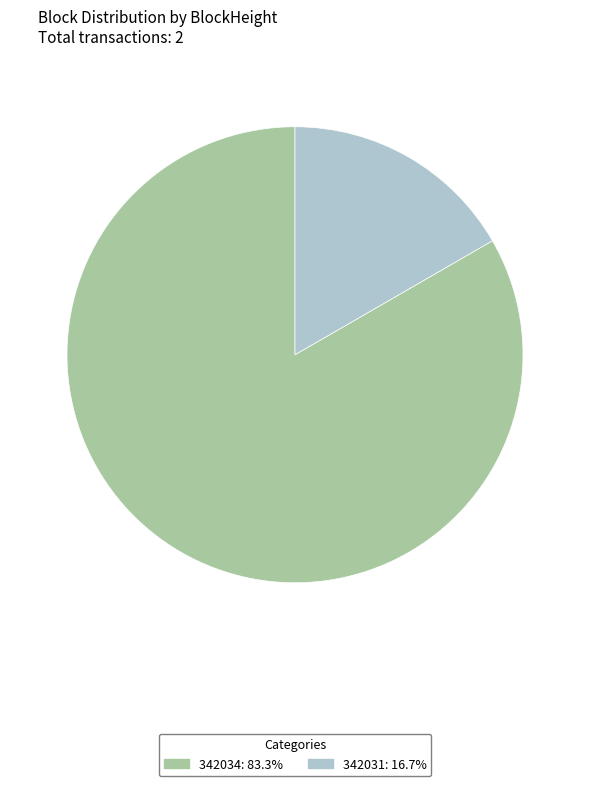

True or false: 342031 accounts for 99% of the total.

False